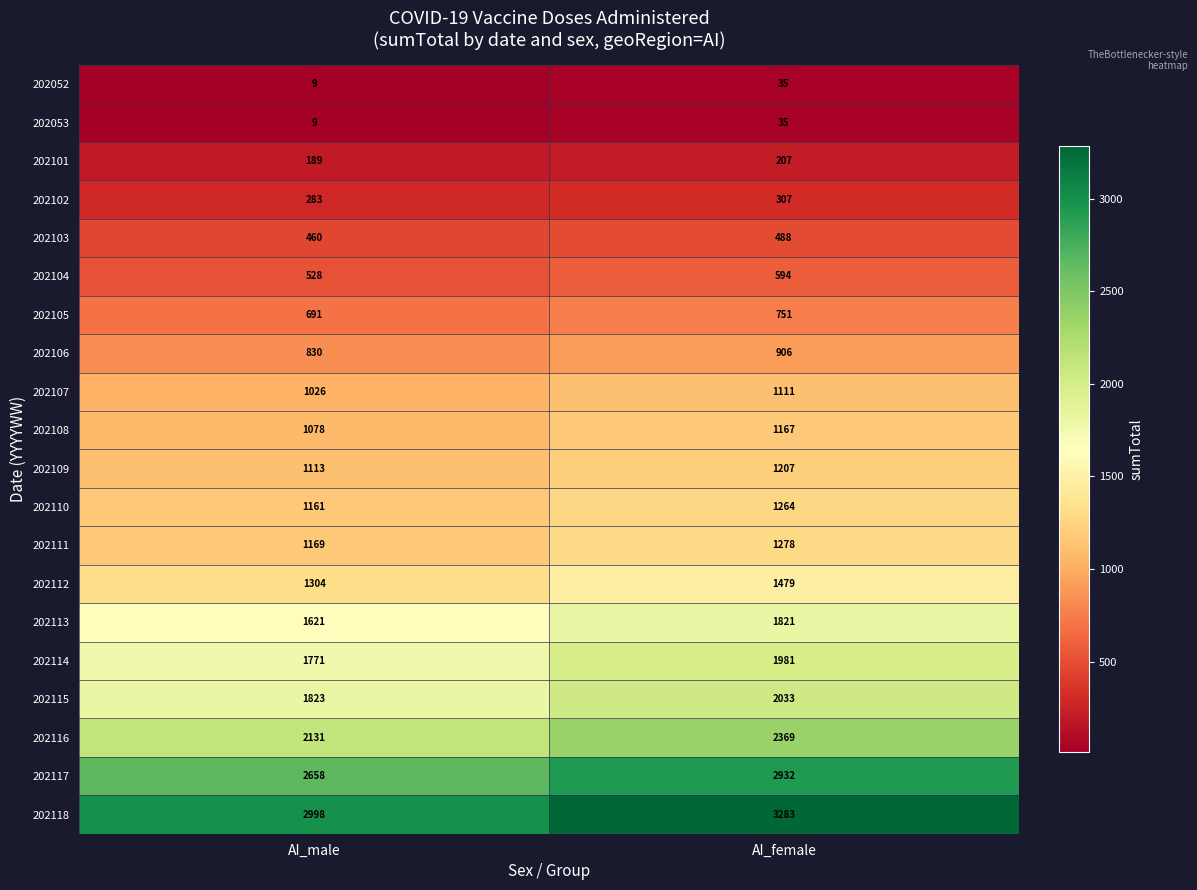

Which series has the largest total across all categories?

202118